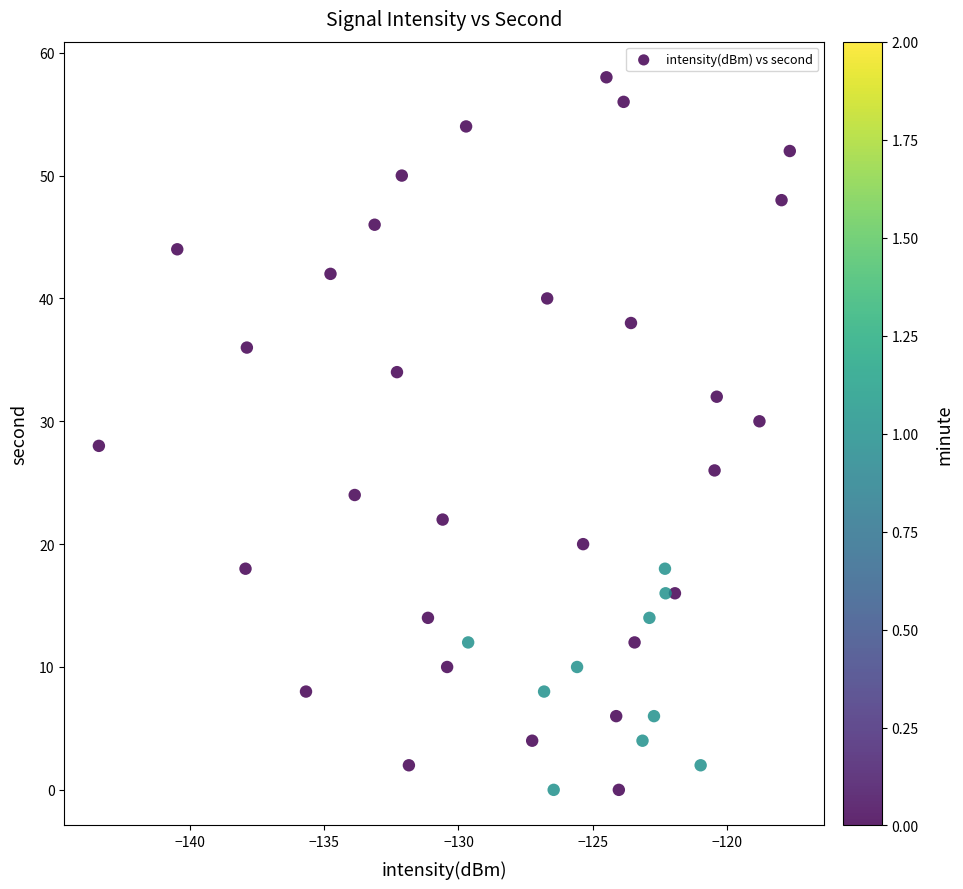

What is the range of Y values (max minus min)?

58